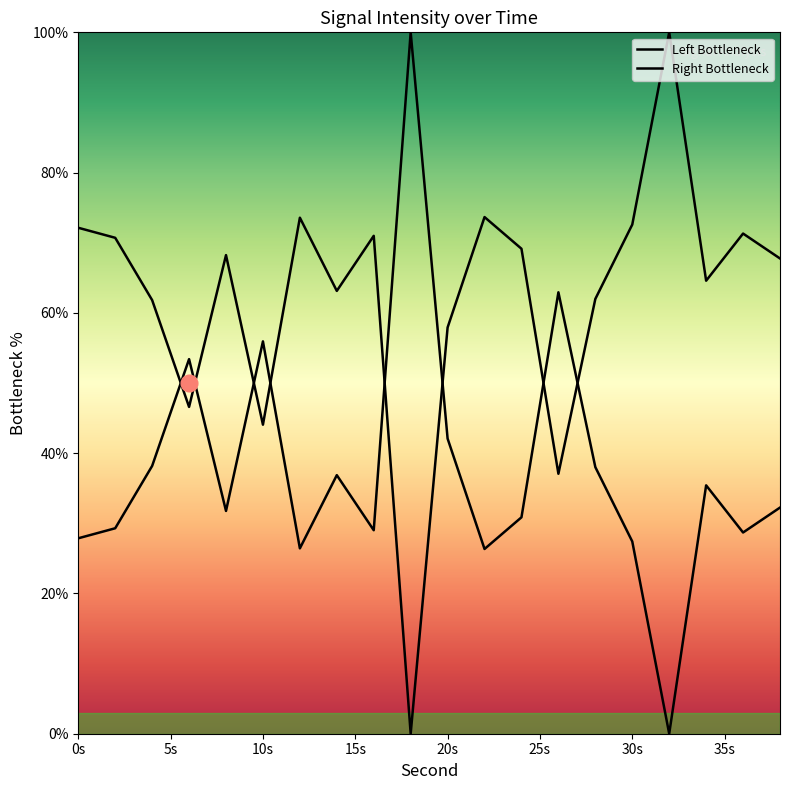

What is the sum of all Left Bottleneck values?

1247.3